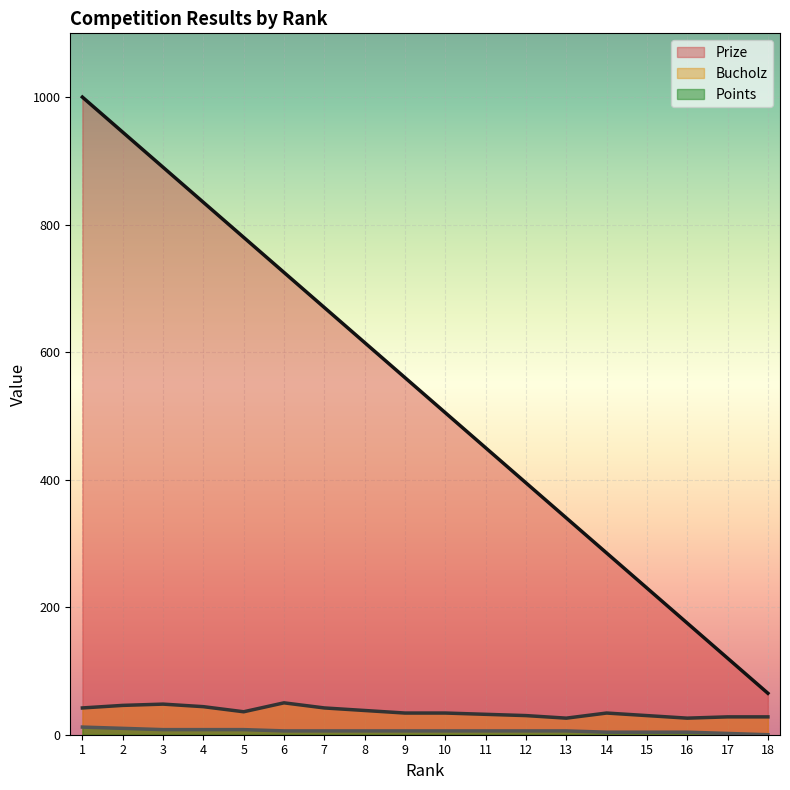

What is the value of the Points point at the 16th from the left?

4